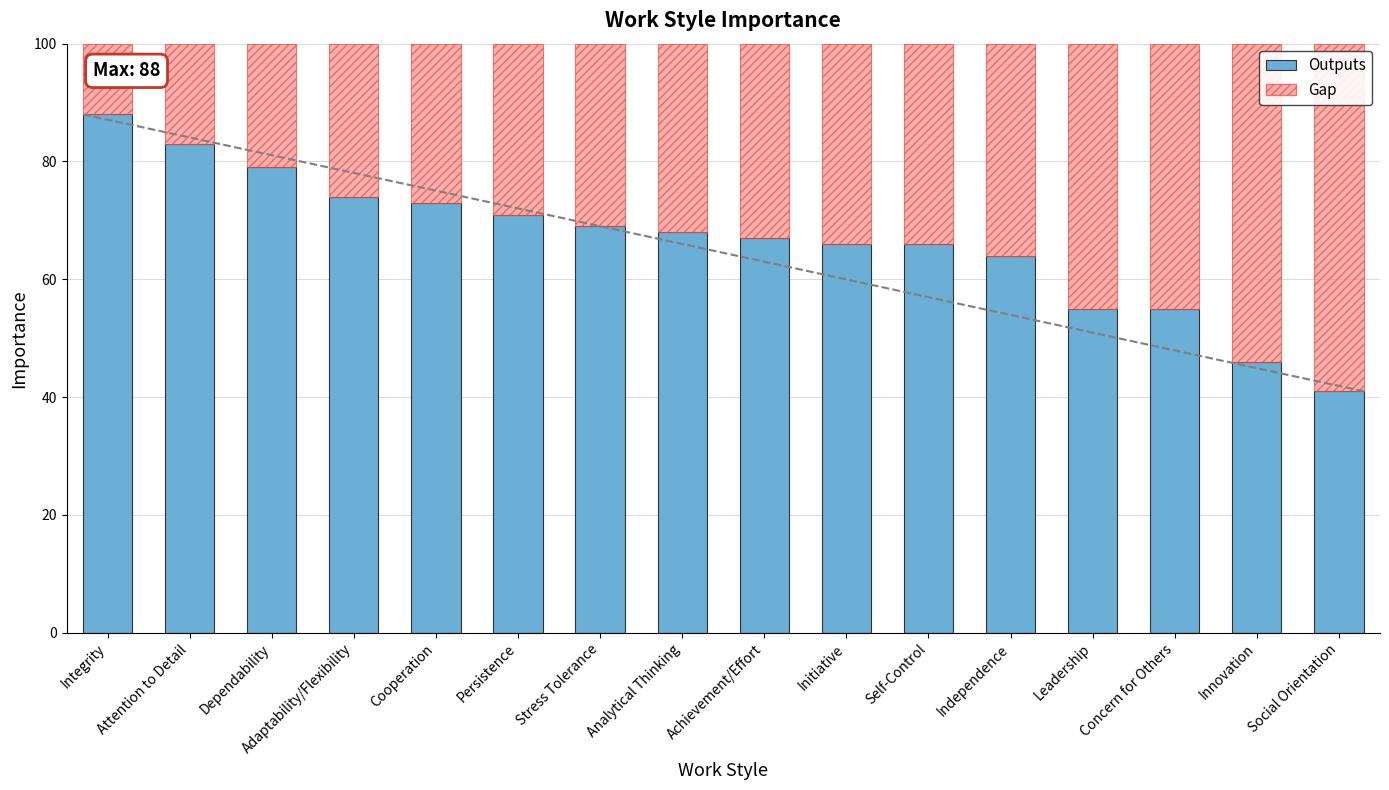

What is the smallest value displayed?

41